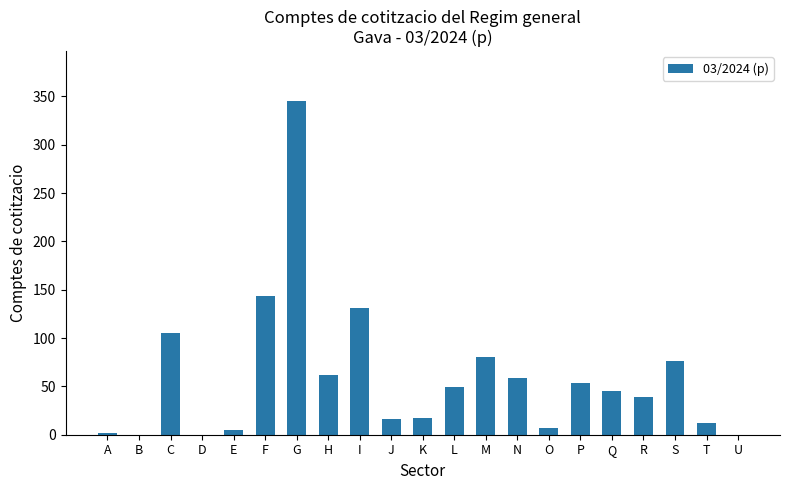

The chart shows a value of 71 at Q. True or false?

False